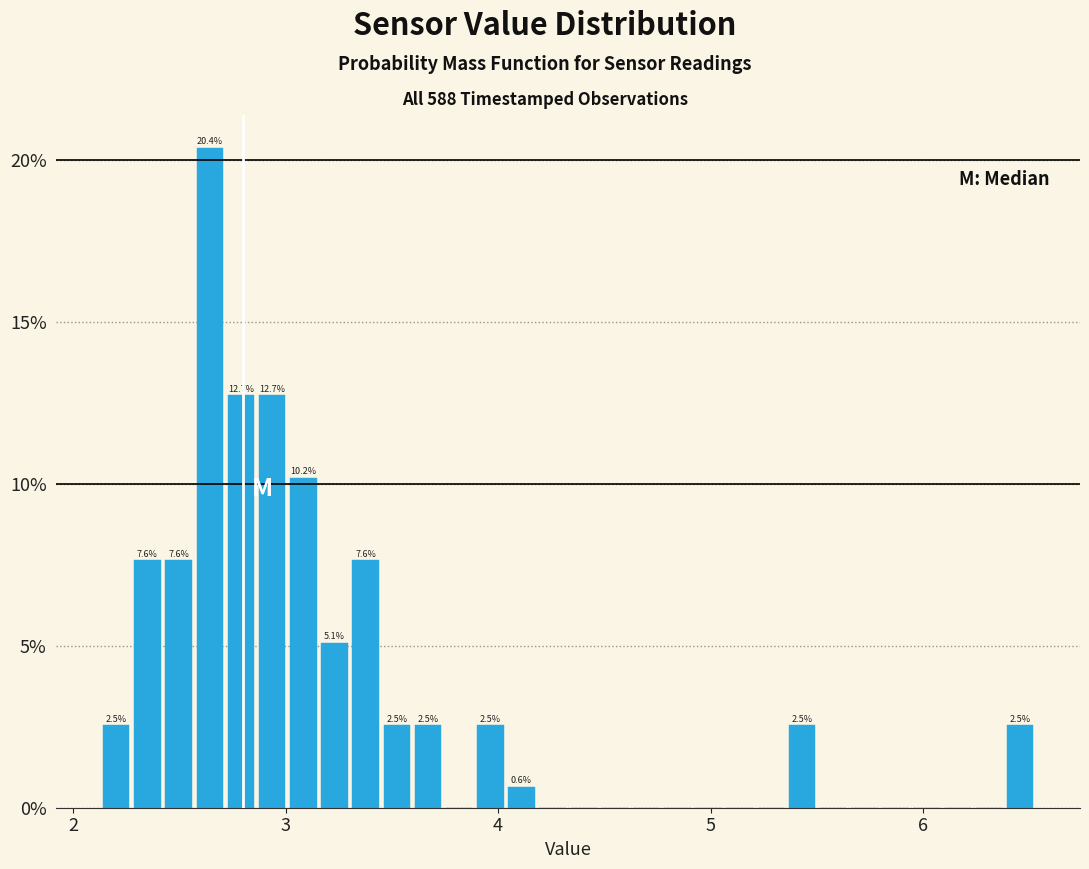

Read against the x-axis, roughly where is the centre of the tallest bar?

2.6